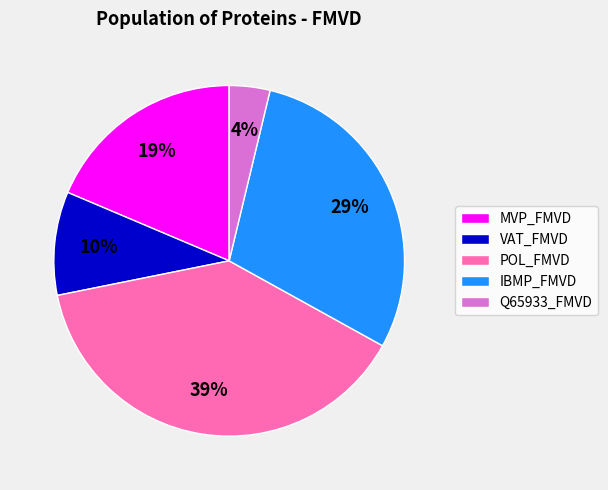

Does IBMP_FMVD represent more than half of the total?

No